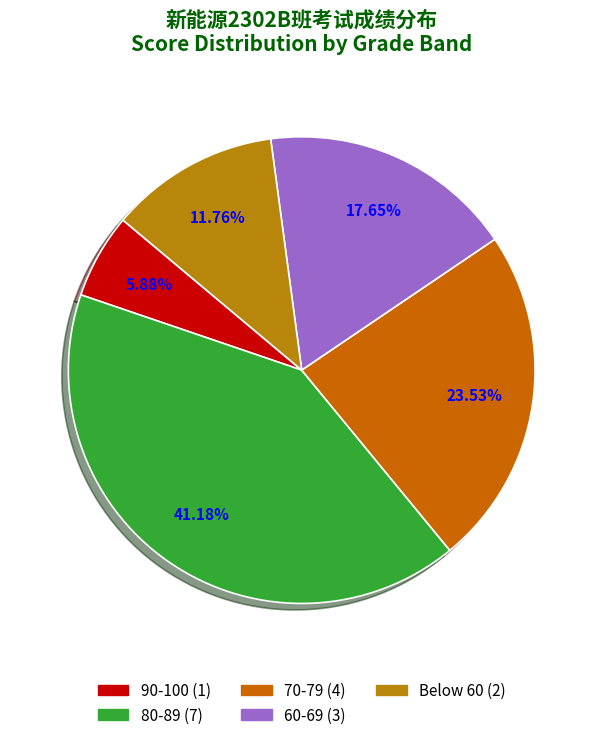

To the nearest percent, what is the average slice percentage?

20%